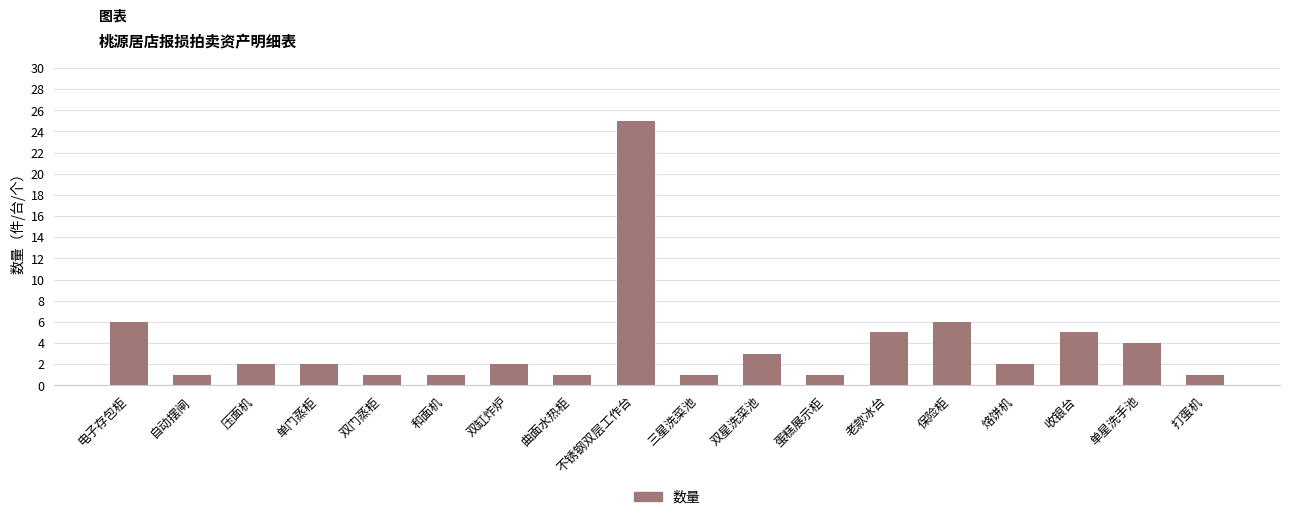

Approximately how many times larger is the value at 和面机 compared to 收银台?

0.2